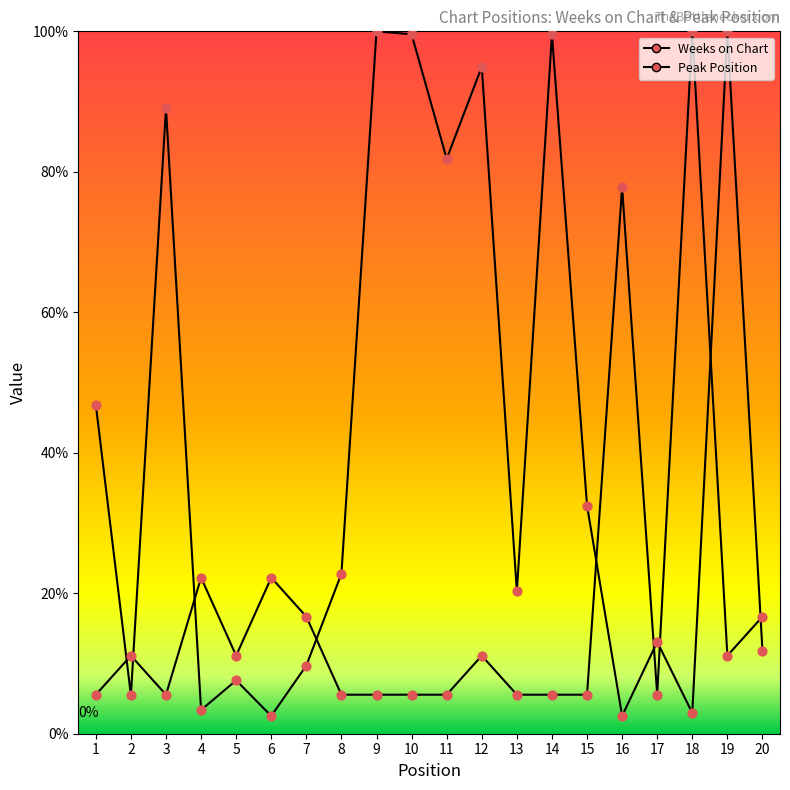

At how many categories does at least one series exceed 8?

20